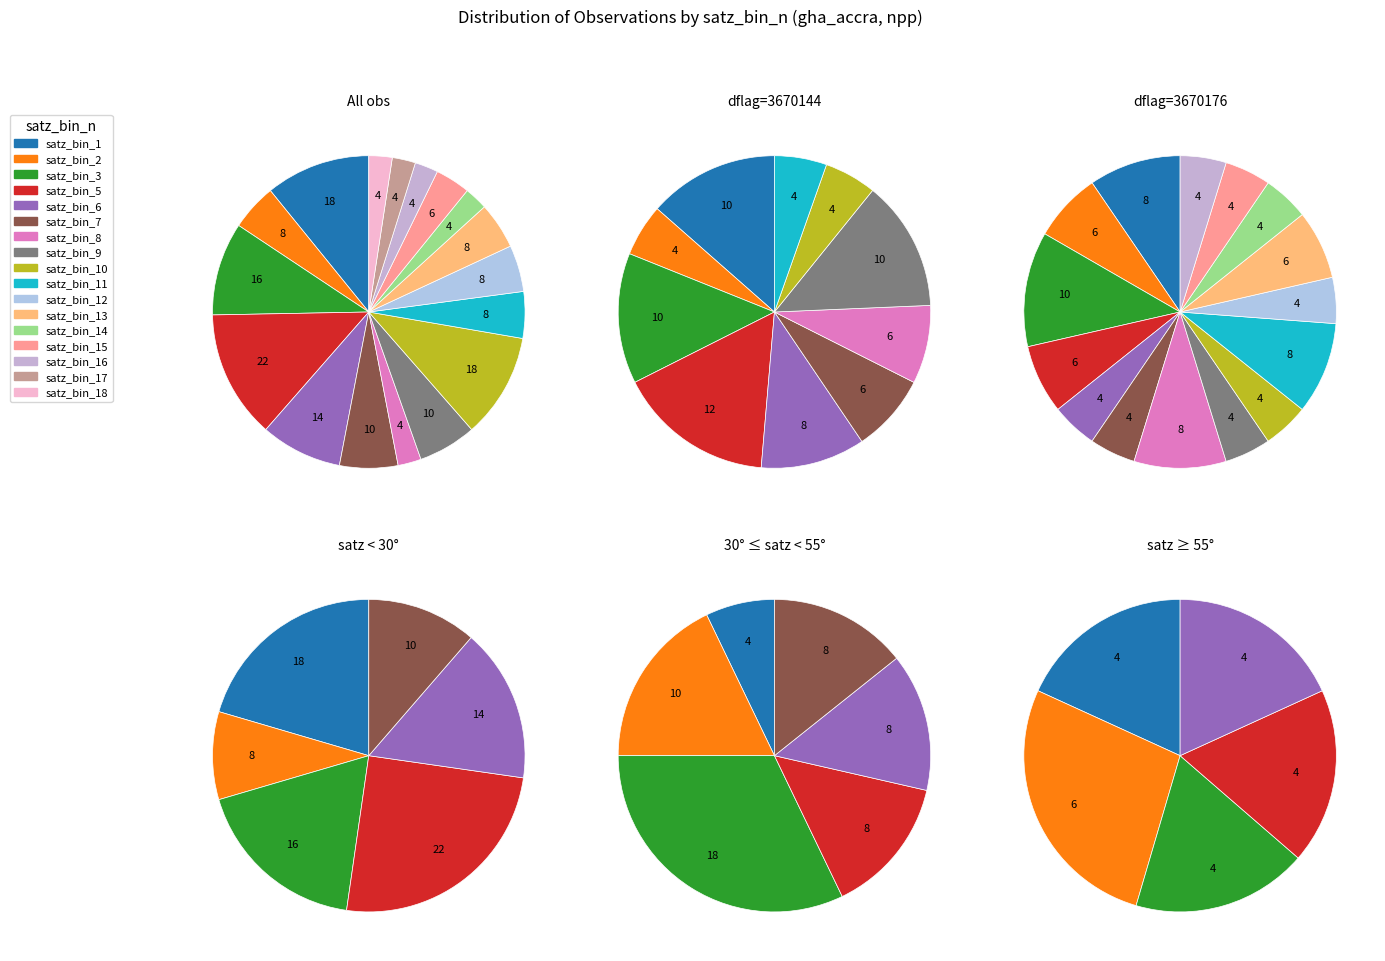

The 3670176 slice represents 31% of the pie. True or false?

False